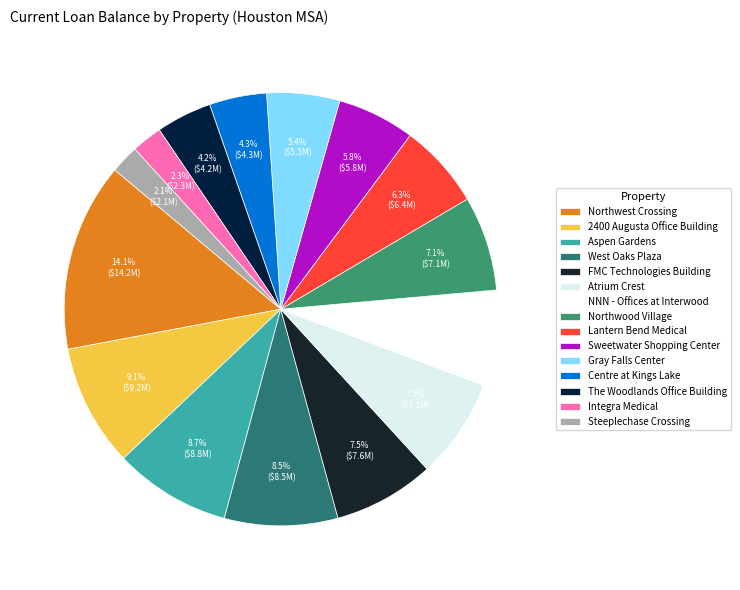

How many segments does this pie chart have?

15